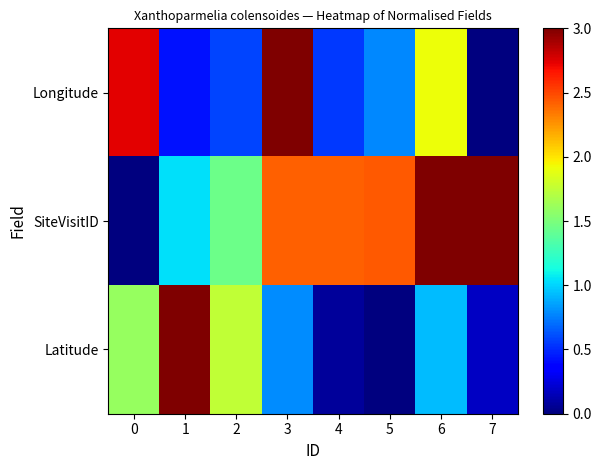

How many series are shown in this chart?

3